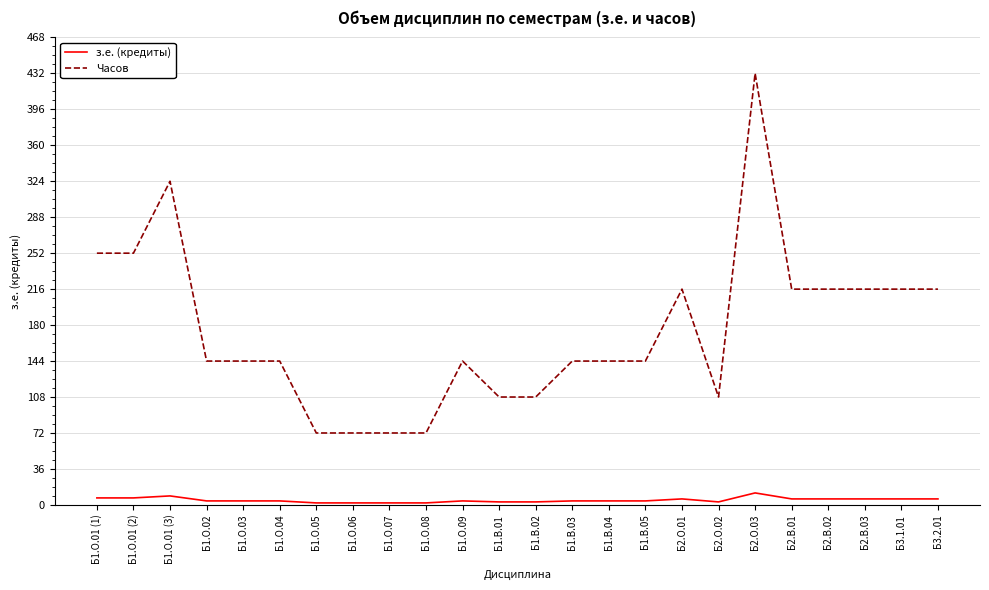

What is the minimum value for з.е. (кредиты)?

2